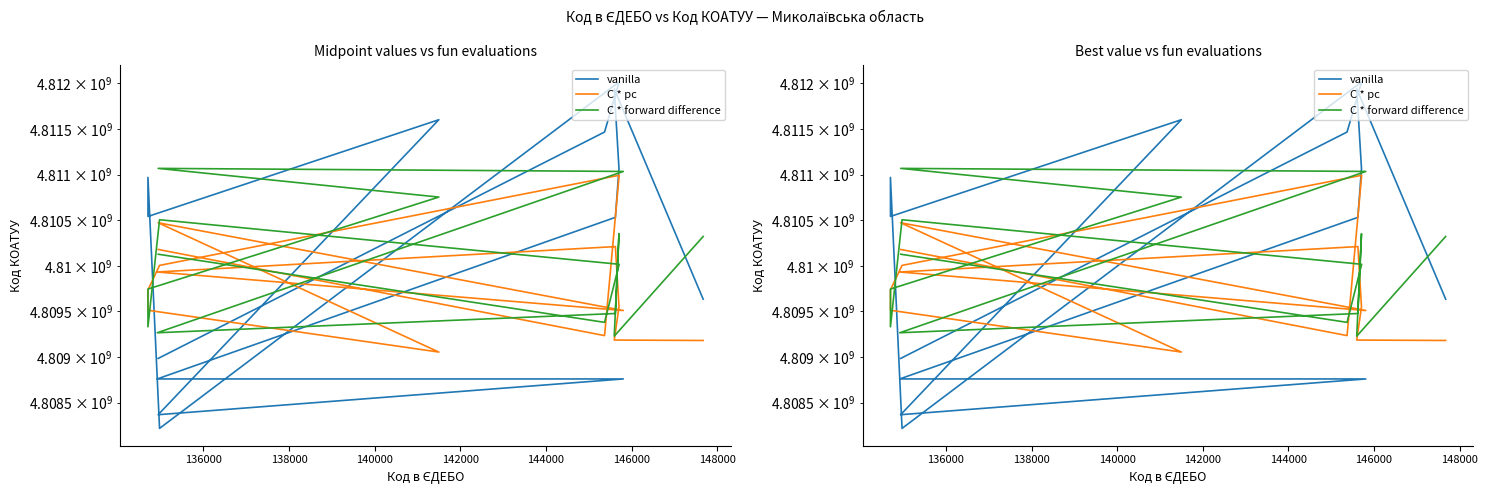

What is the minimum value shown in the chart?

4808218938.0